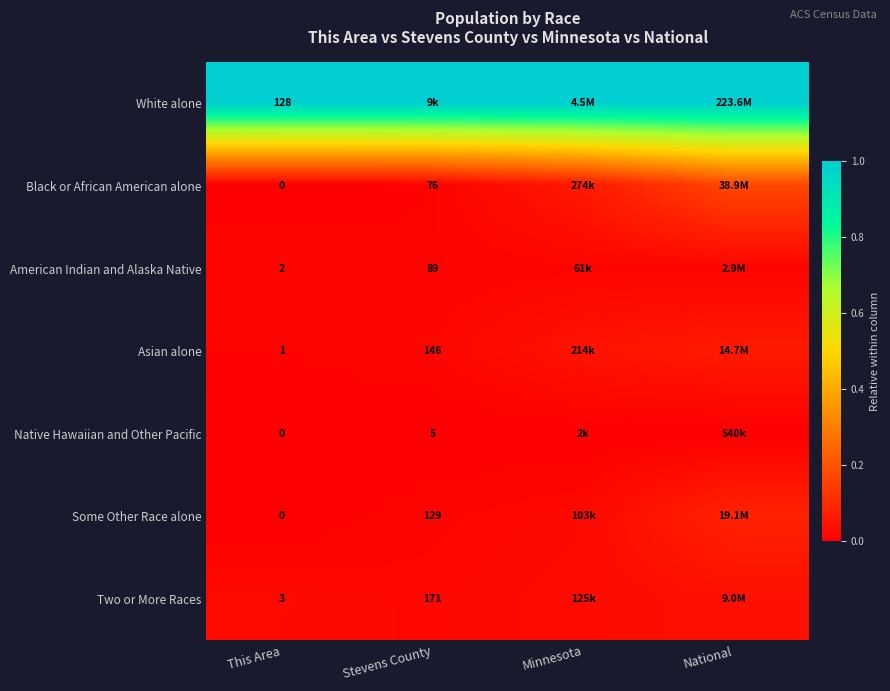

At which category is the sum across all series the highest?

National